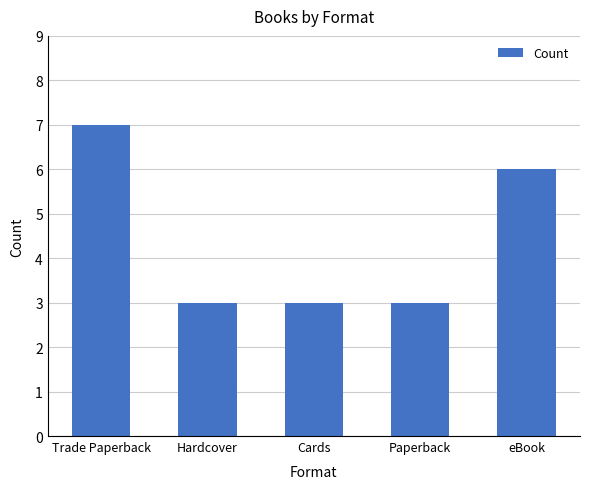

What is the ratio of the value at eBook to the value at Hardcover?

2.0